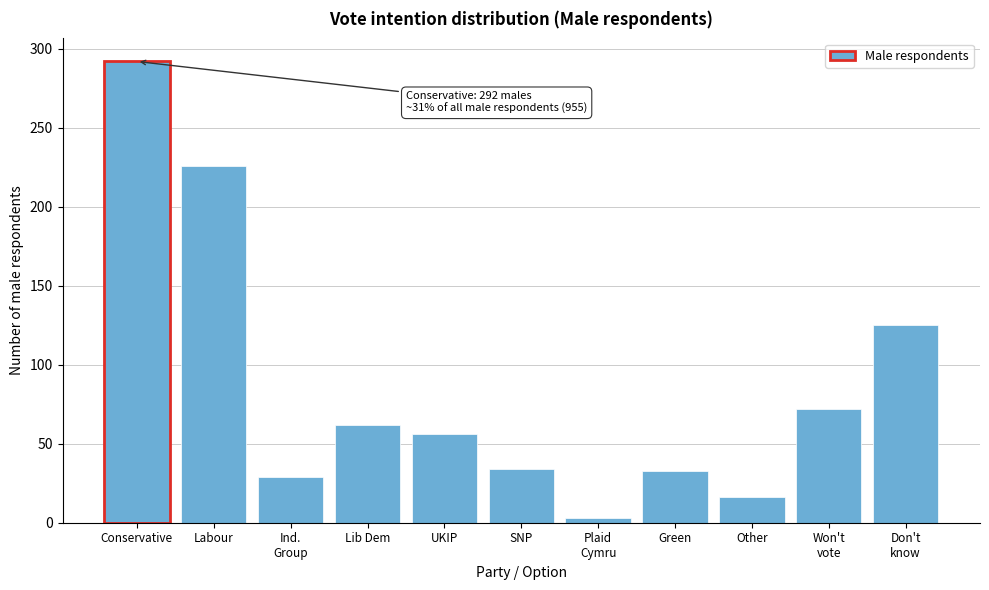

Is it true that the value at UKIP is 38?

False